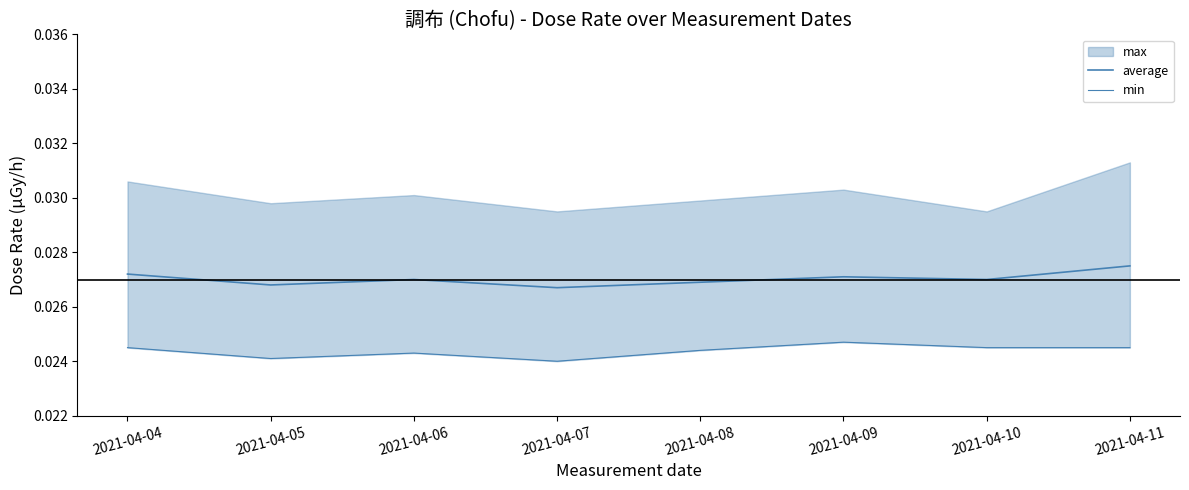

True or false: min and average cross at least once.

False